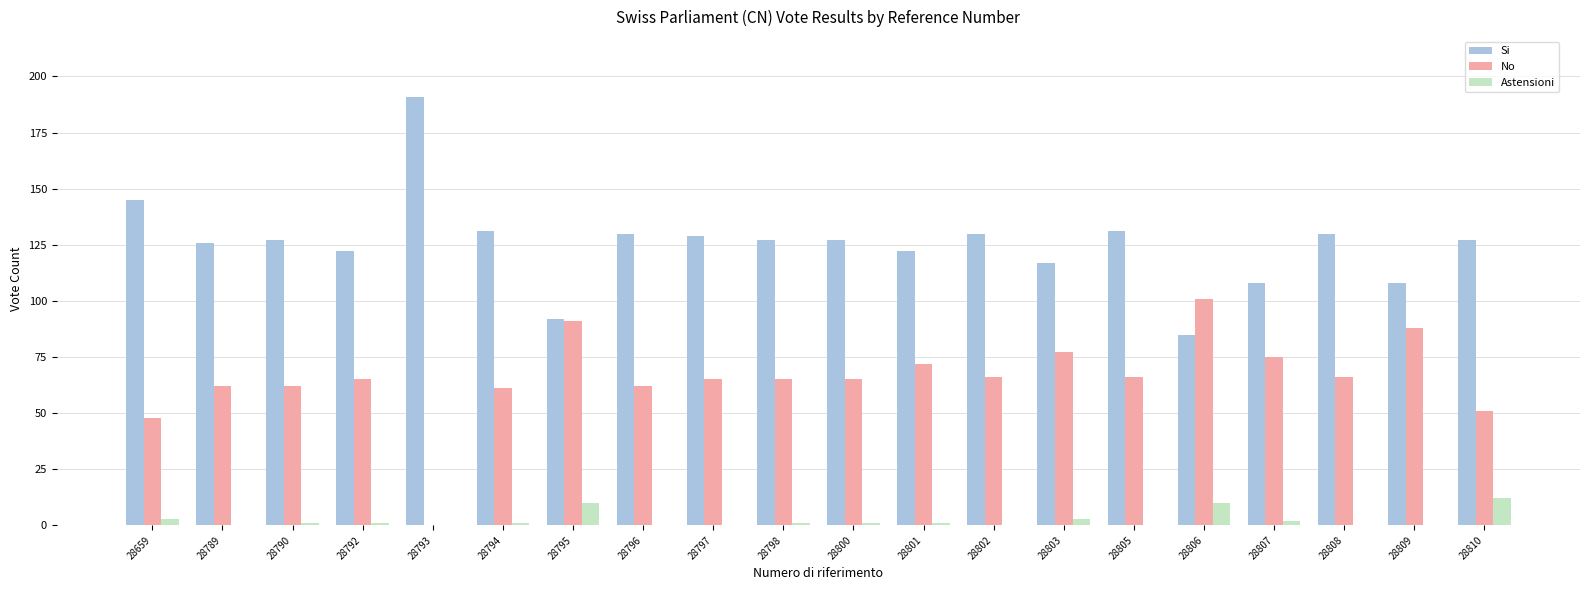

Where does the Si series first go above 127?

28659